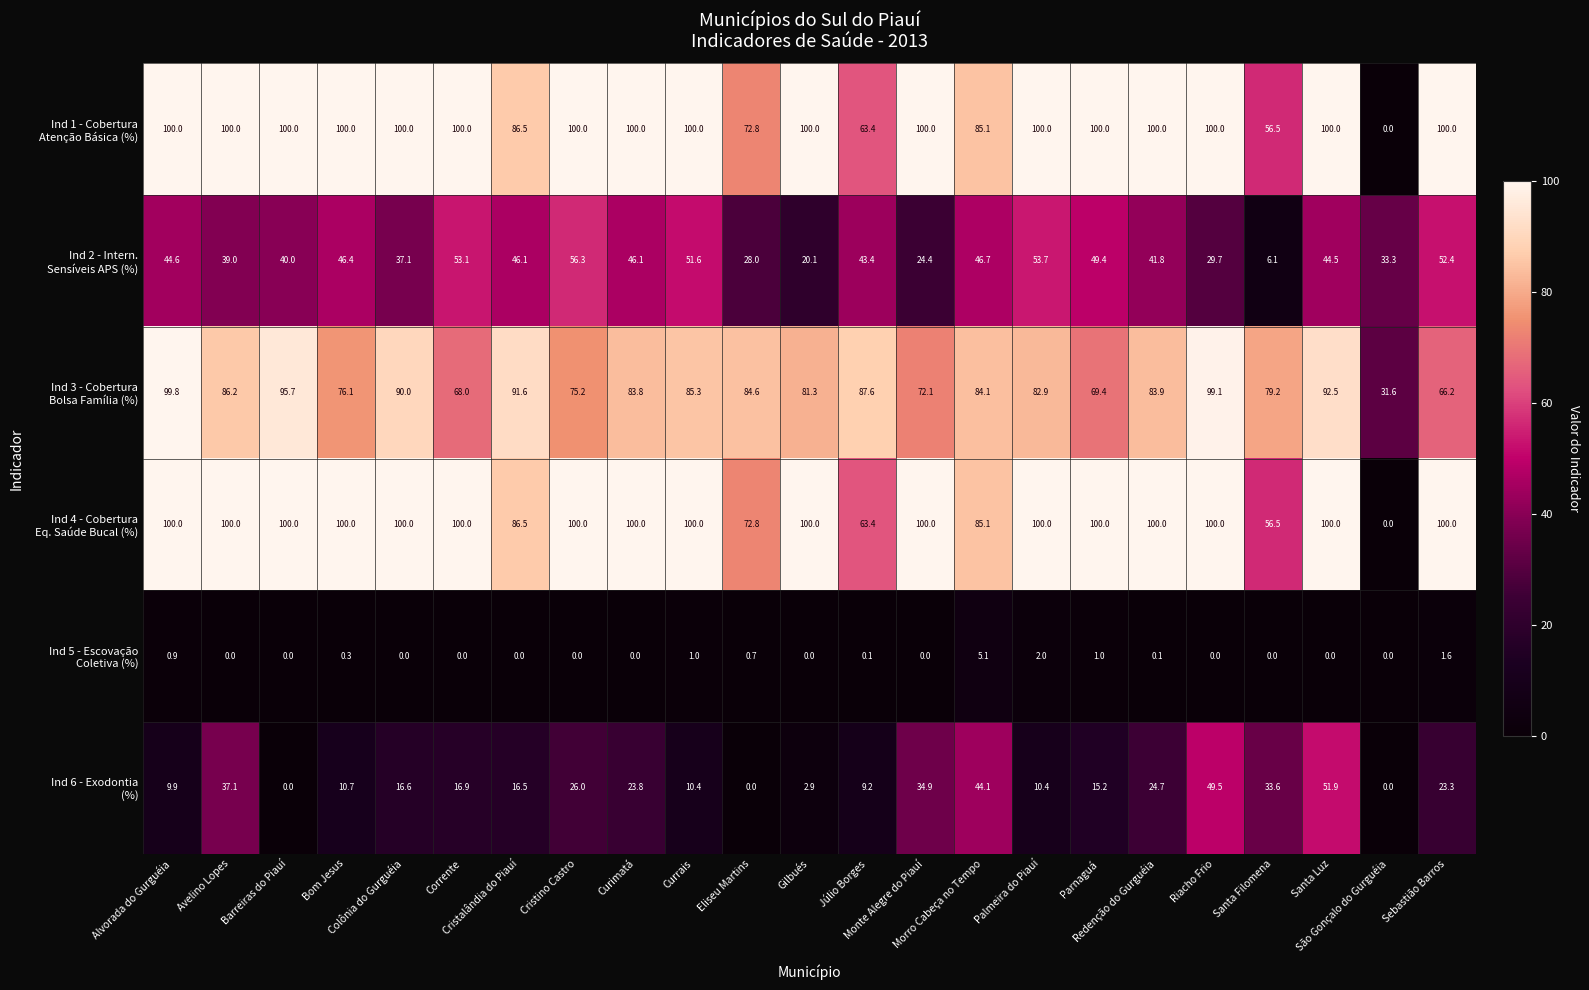

At how many categories does at least one series exceed 46?

22